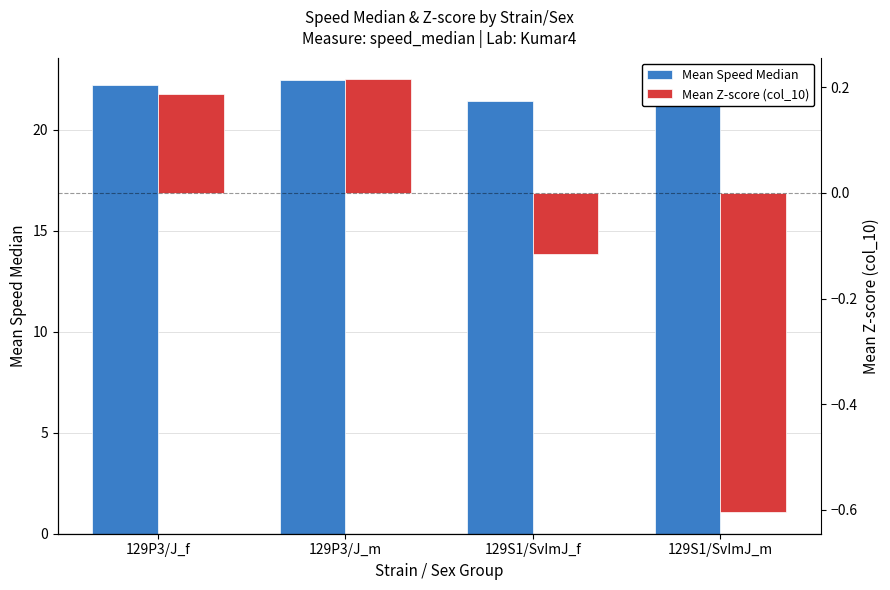

Read the Mean Z-score (col_10) value at 129S1/SvImJ_f.

-0.1